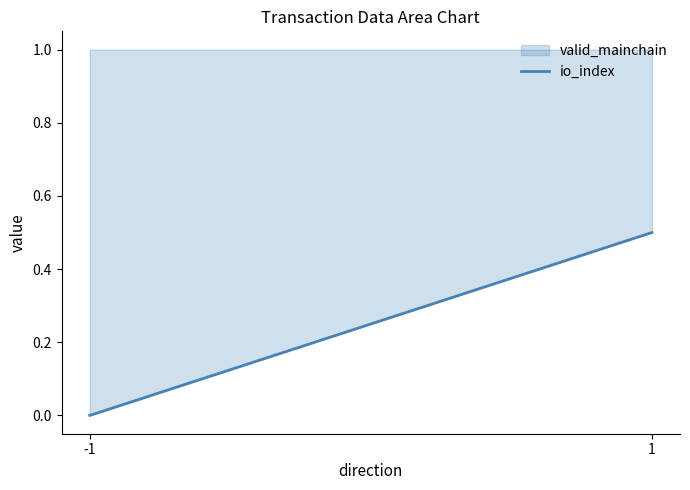

How many positive values are there?

1